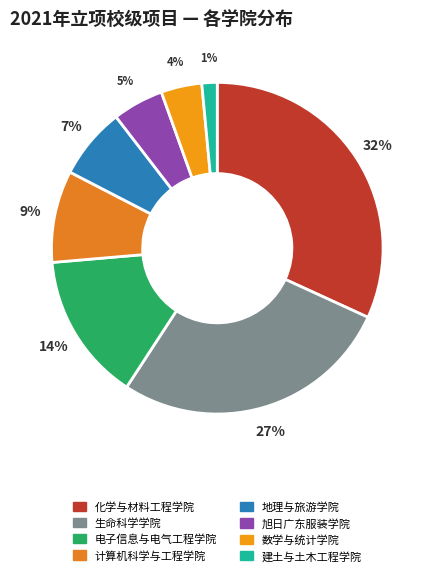

Is 化学与材料工程学院 the majority of the pie?

No